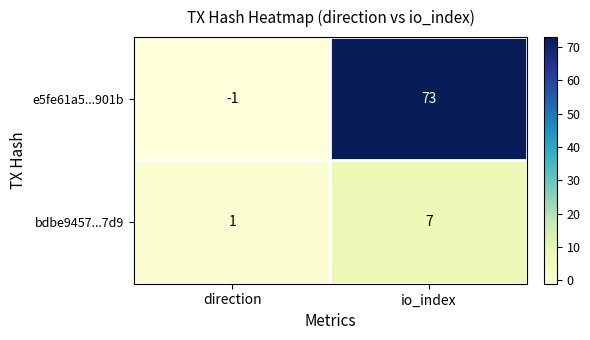

What is the greatest value displayed?

73